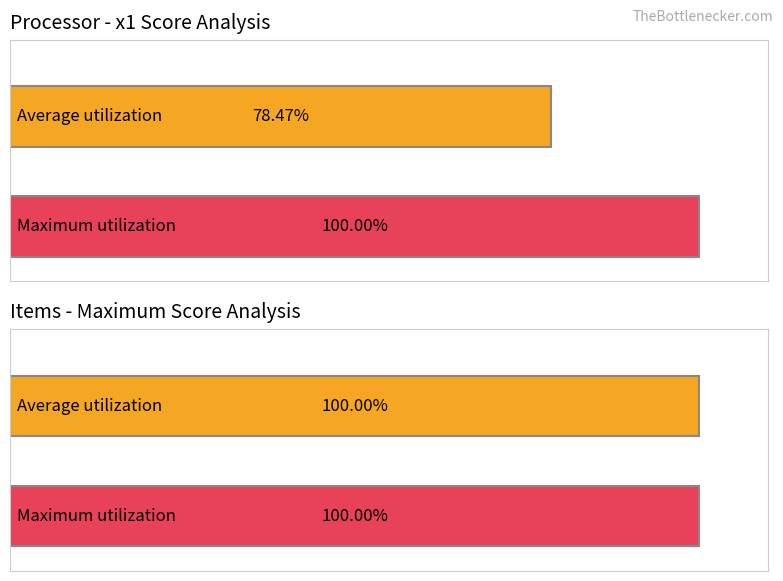

Rank the series by their maximum value, from highest to lowest.

Average utilization, Maximum utilization